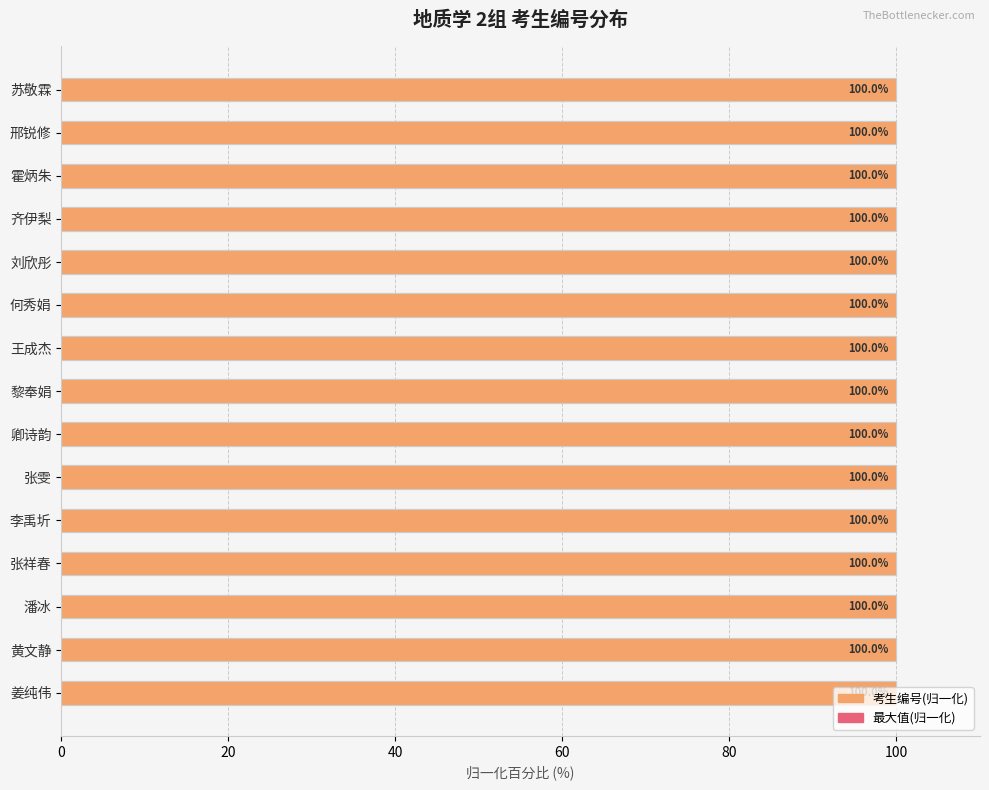

Rank the series by their average value, from lowest to highest.

最大值(归一化), 考生编号(归一化)